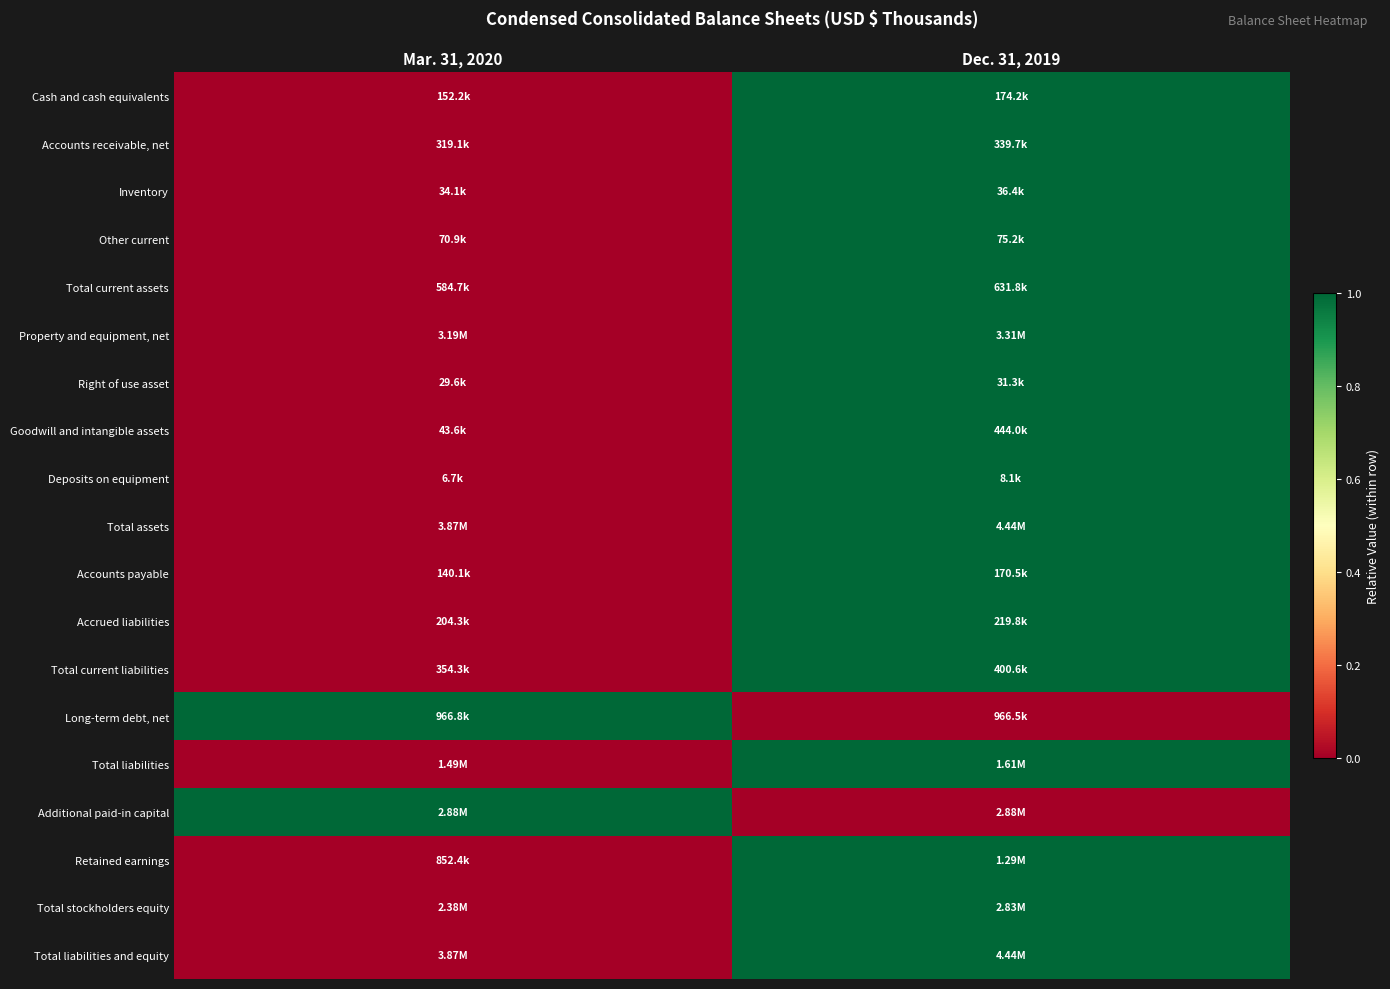

Which has a higher value, Mar. 31, 2020 or Dec. 31, 2019?

Dec. 31, 2019